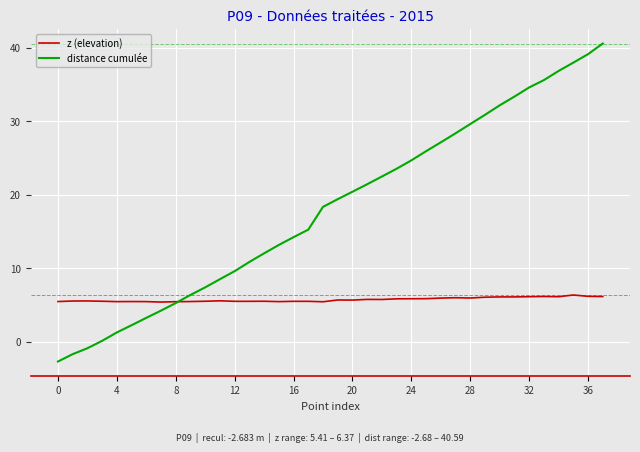

True or false: distance cumulée has more than 1 points higher than both neighbors.

False